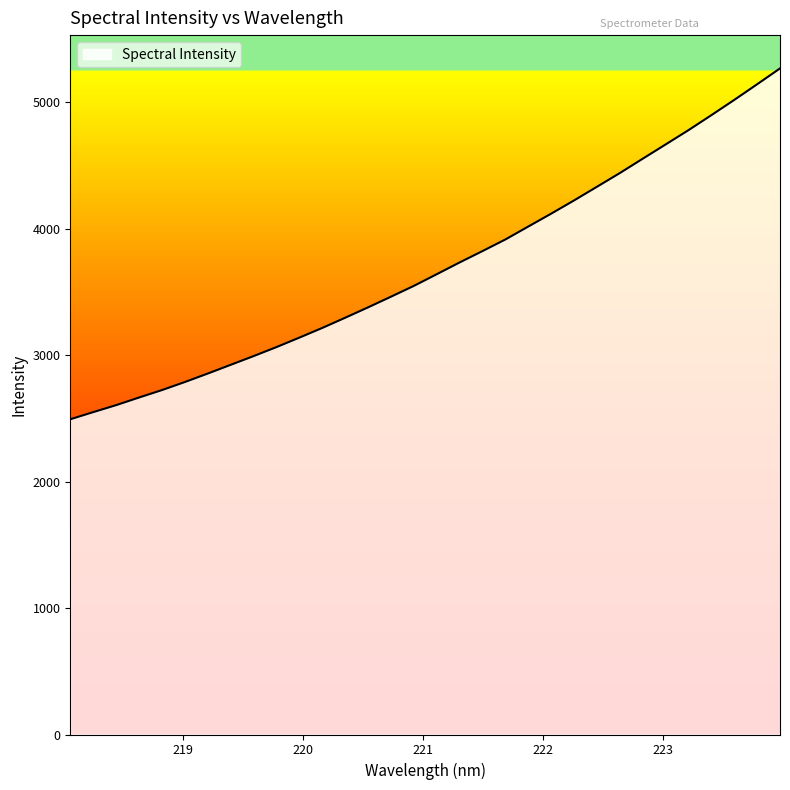

What is the difference between the maximum and minimum values?

2775.3